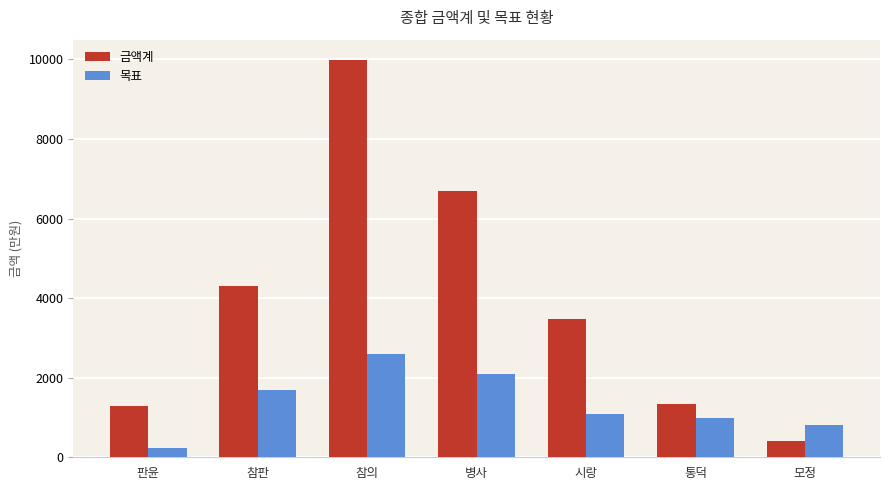

Rank the series at 참판 from highest to lowest value.

금액계, 목표